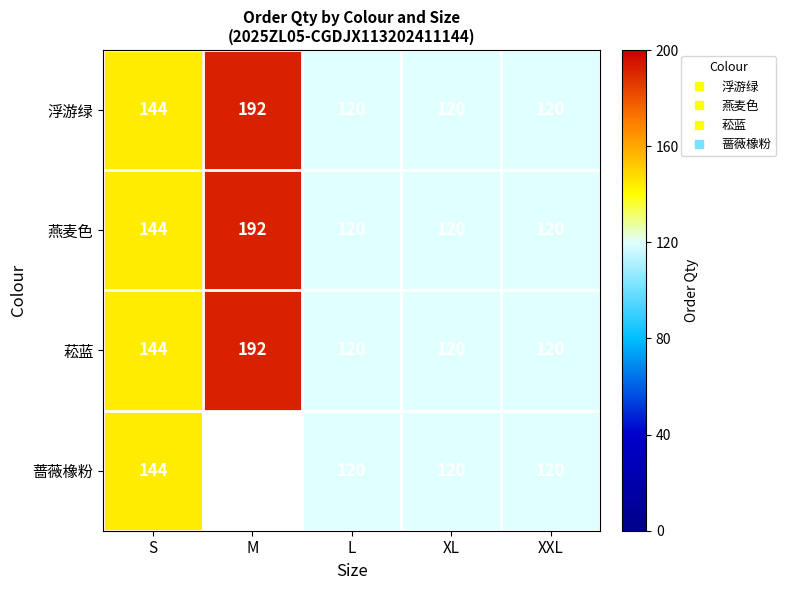

What is the difference between the maximum and minimum values in the 浮游绿 series?

72.0